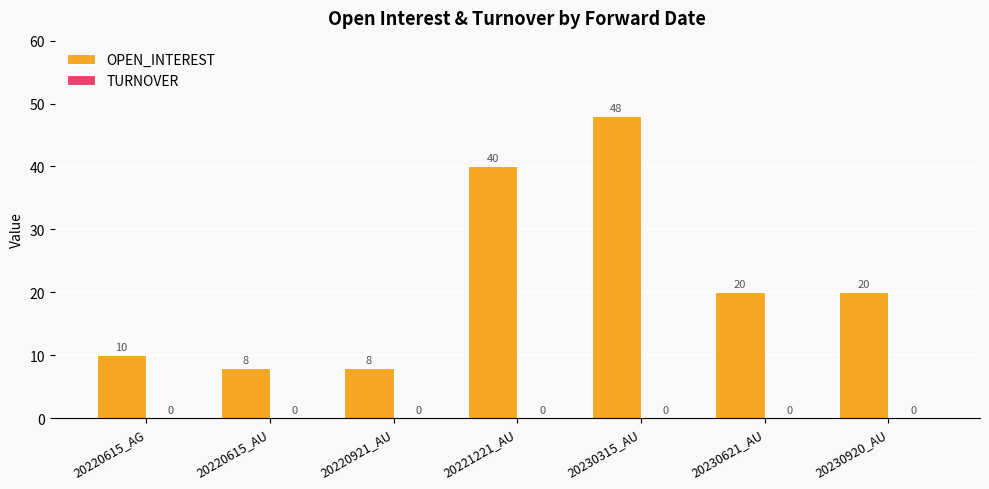

Which has a higher value, 20220615_AU or 20230315_AU?

20230315_AU